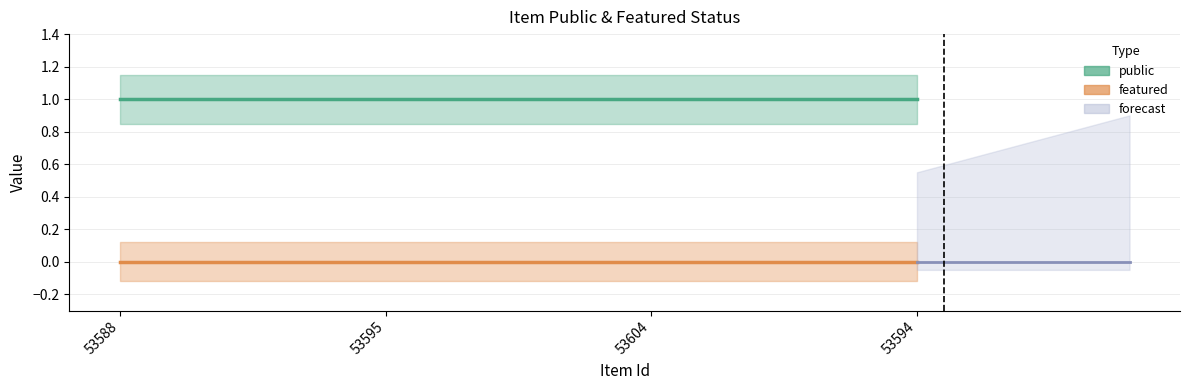

Where is featured nearest to the value 0?

53588